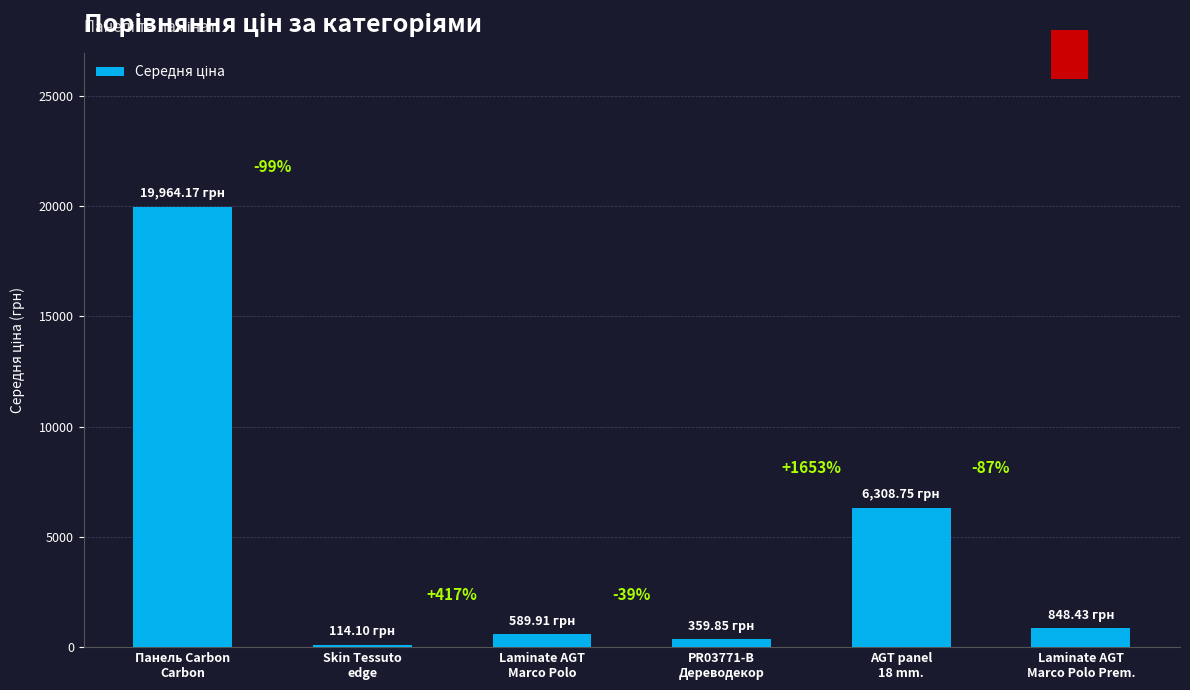

What position from the right is Laminate AGT
Marco Polo Prem.?

1